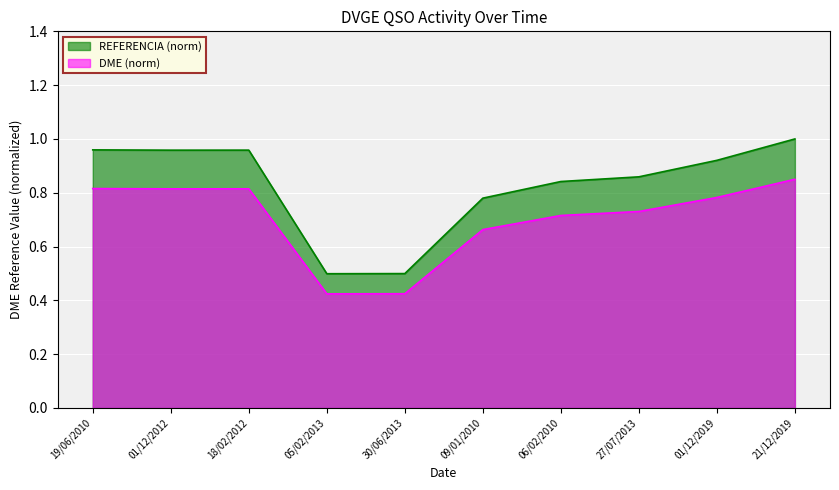

True or false: REFERENCIA has more than 2 interior local peaks.

False